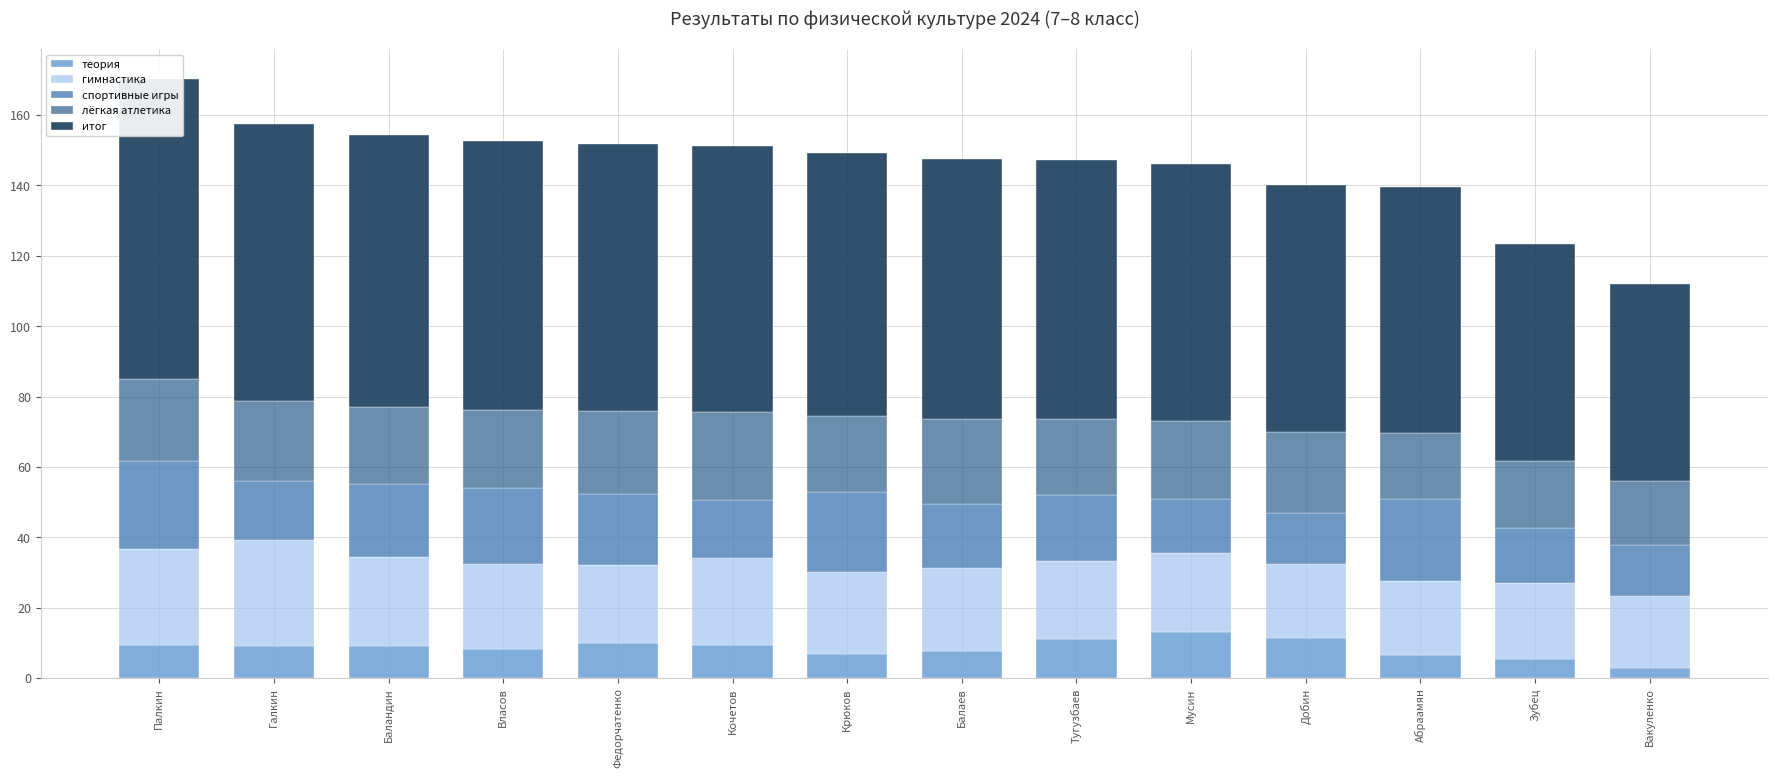

What is the sum of the лёгкая атлетика values at Баландин and Власов?

44.3